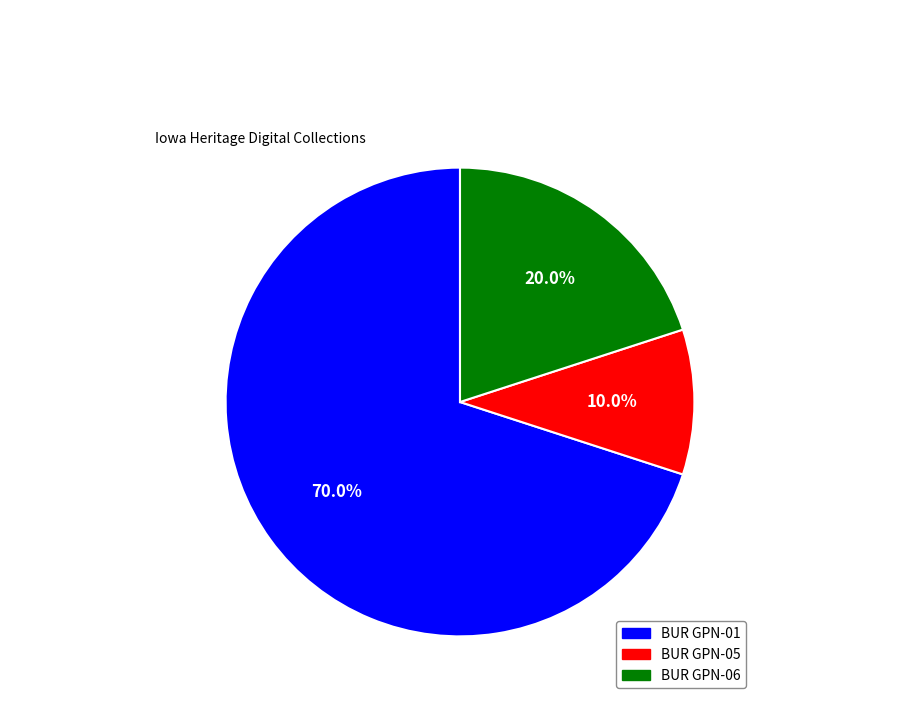

Does any single category account for the majority?

Yes